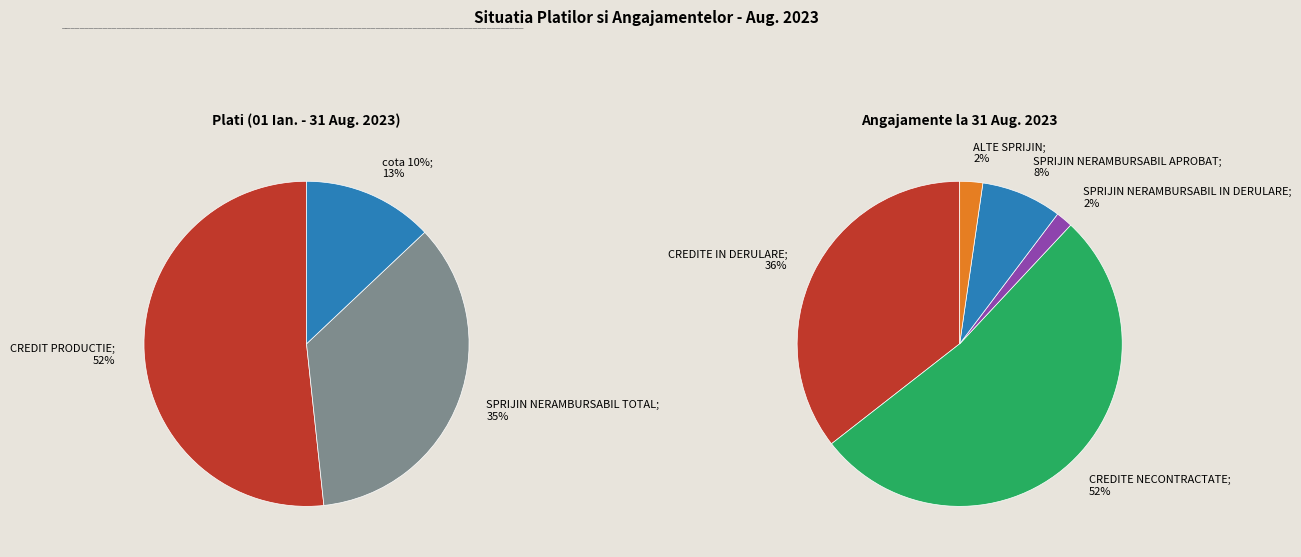

How many slices are in this pie chart?

3